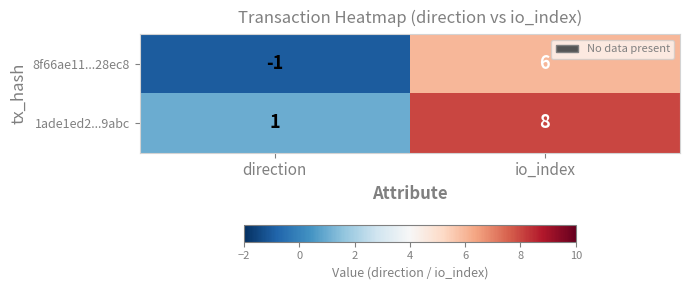

What is the total value across all series at io_index?

14